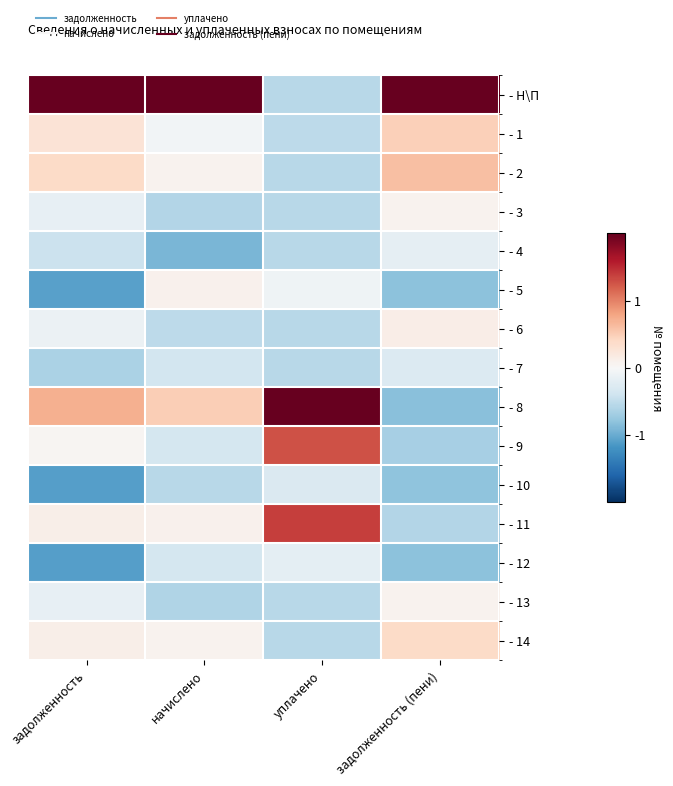

At which category is the sum across all series the highest?

задолженность